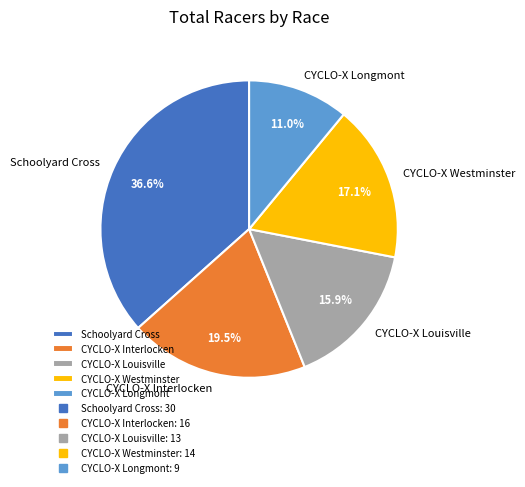

How many segments does this pie chart have?

5